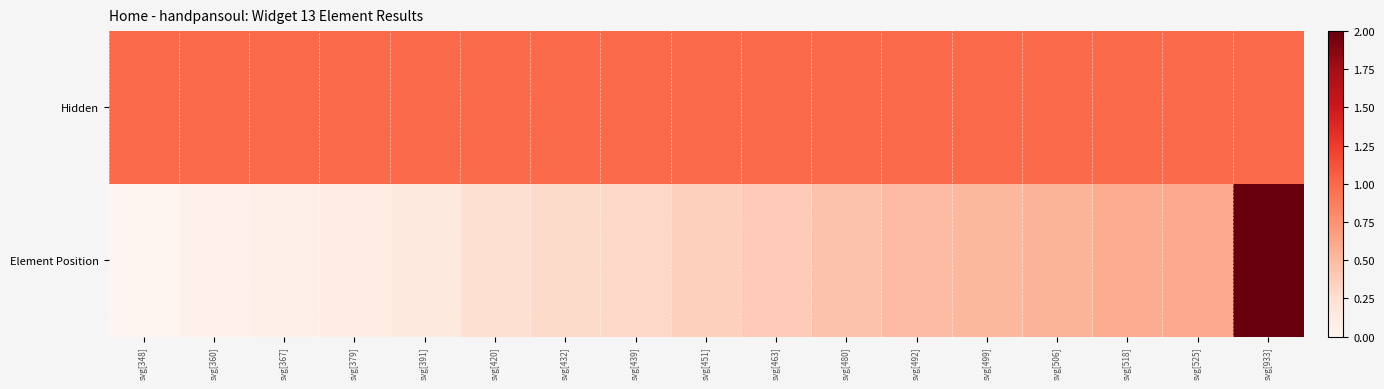

At which category does the chart reach its peak across all series?

svg[933]